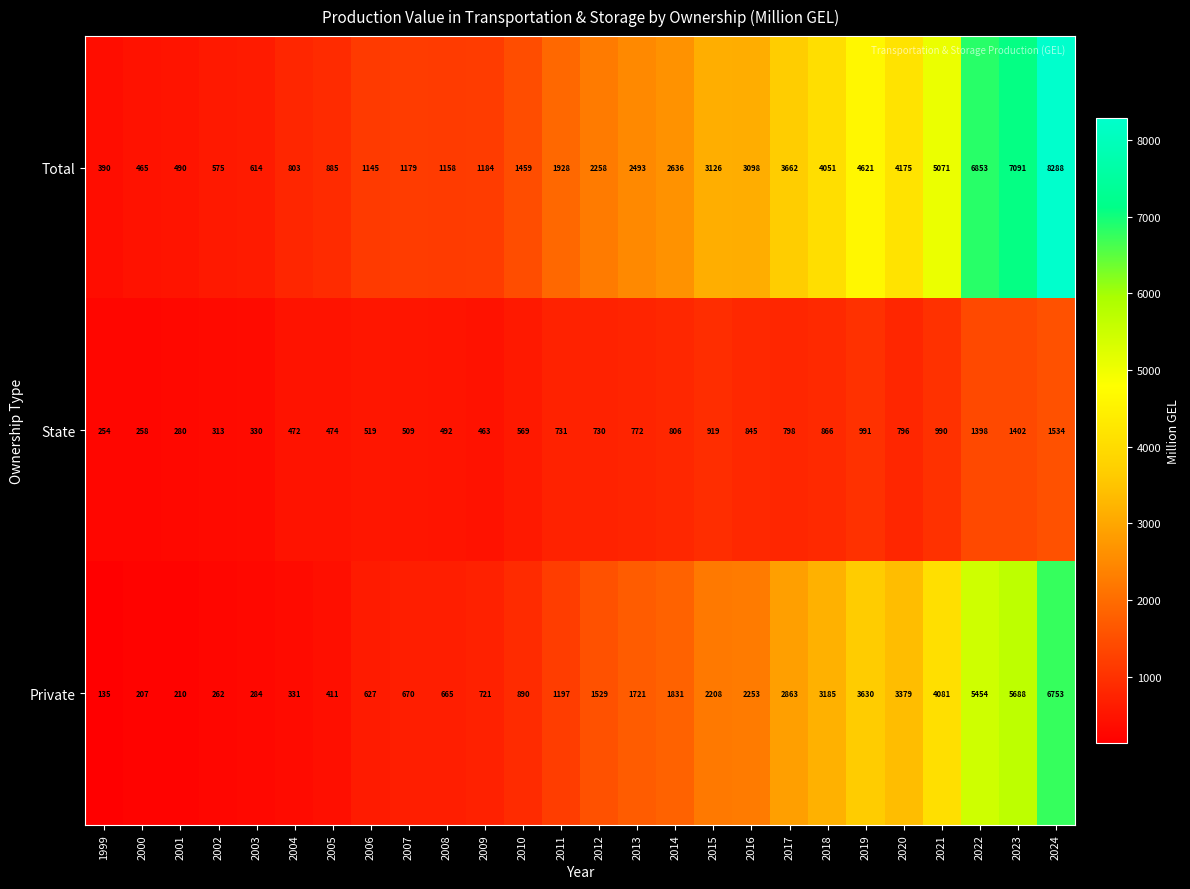

At which category is the sum across all series the highest?

2024